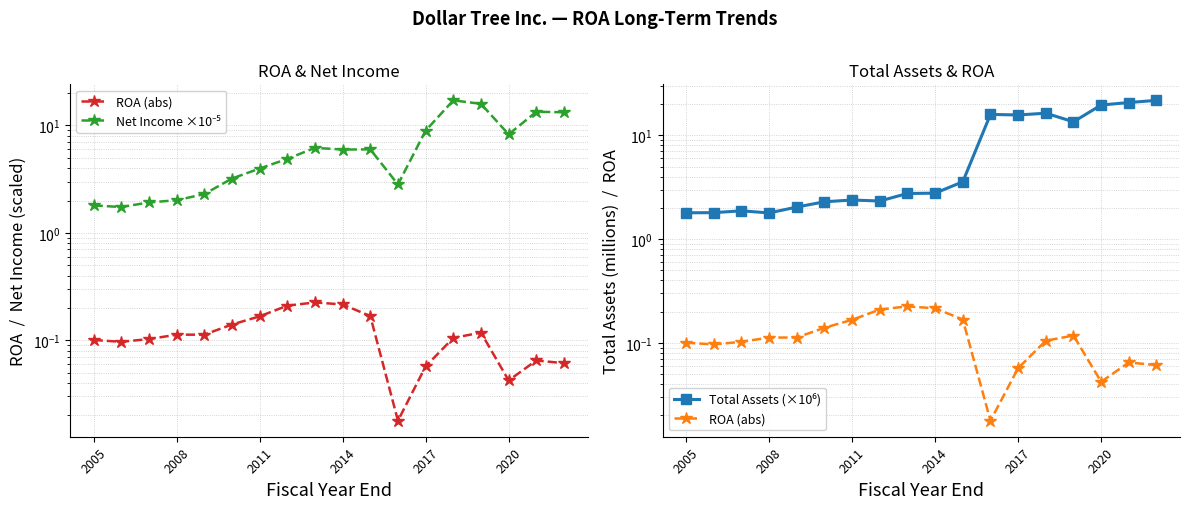

Reading left to right, what are all the values shown in this chart?

ROA (abs): 0.1	0.1	0.1	0.1	0.1	0.1	0.2	0.2	0.2	0.2	0.2	0.0	0.1	0.1	0.1	0.0	0.1	0.1
Net Income ×10⁻⁵: 1.8	1.7	1.9	2.0	2.3	3.2	4.0	4.9	6.2	6.0	6.0	2.8	9.0	17.1	15.9	8.3	13.4	13.3
Total Assets (×10⁶): 1.8	1.8	1.9	1.8	2.0	2.3	2.4	2.3	2.8	2.8	3.6	15.9	15.7	16.3	13.5	19.6	20.7	21.7